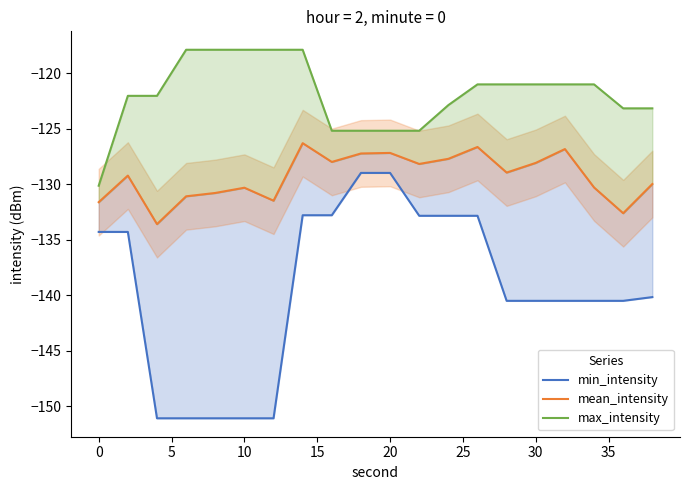

Reading right to left, list all the values displayed in this chart.

min_intensity: -140.2	-140.5	-140.5	-140.5	-140.5	-140.5	-132.8	-132.8	-132.8	-129.0	-129.0	-132.8	-132.8	-151.1	-151.1	-151.1	-151.1	-151.1	-134.3	-134.3
mean_intensity: -130.0	-132.6	-130.3	-126.8	-128.1	-129.0	-126.6	-127.7	-128.2	-127.2	-127.2	-128.0	-126.3	-131.5	-130.3	-130.8	-131.1	-133.6	-129.2	-131.6
max_intensity: -123.2	-123.2	-121.0	-121.0	-121.0	-121.0	-121.0	-122.9	-125.2	-125.2	-125.2	-125.2	-117.9	-117.9	-117.9	-117.9	-117.9	-122.0	-122.0	-130.1